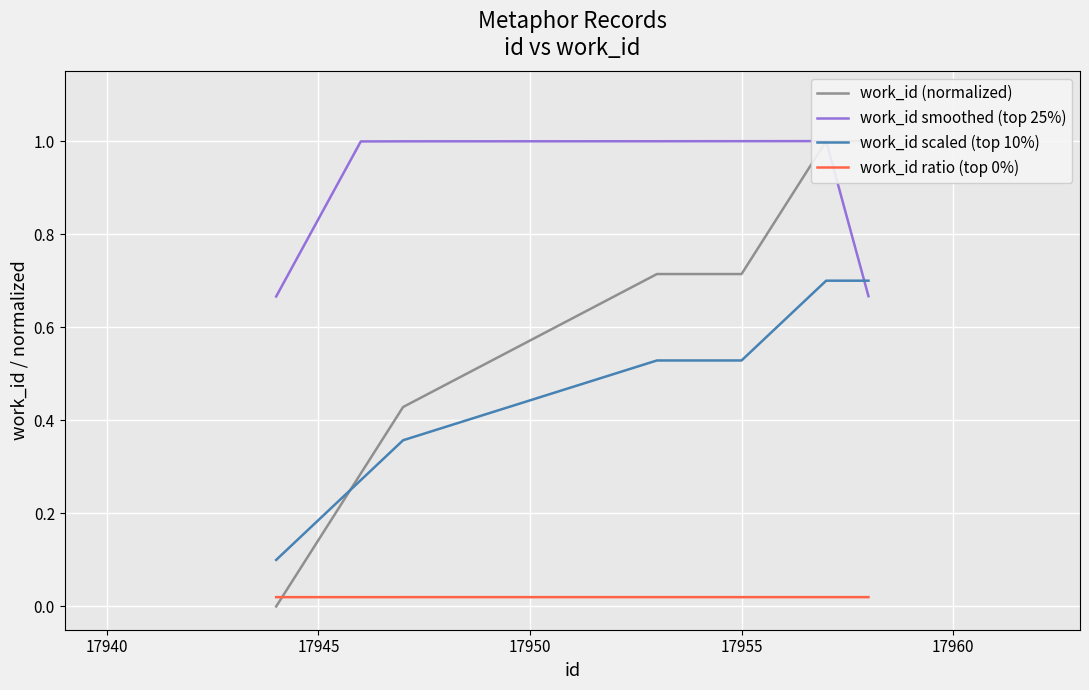

What are all the series names shown in the legend?

work_id (normalized), work_id smoothed (top 25%), work_id scaled (top 10%), work_id ratio (top 0%)